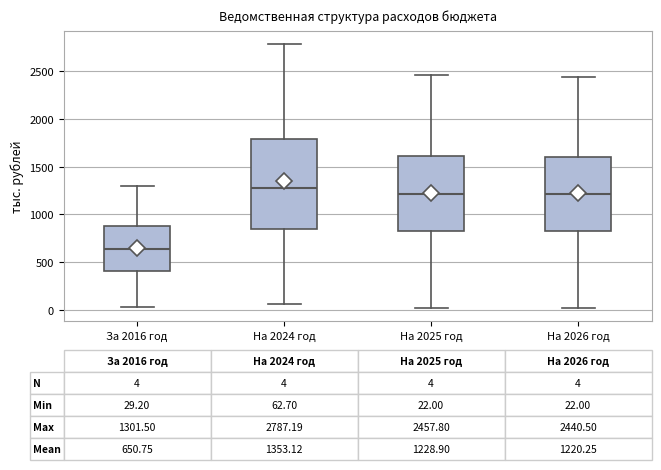

Which box has the highest median line?

На 2024 год